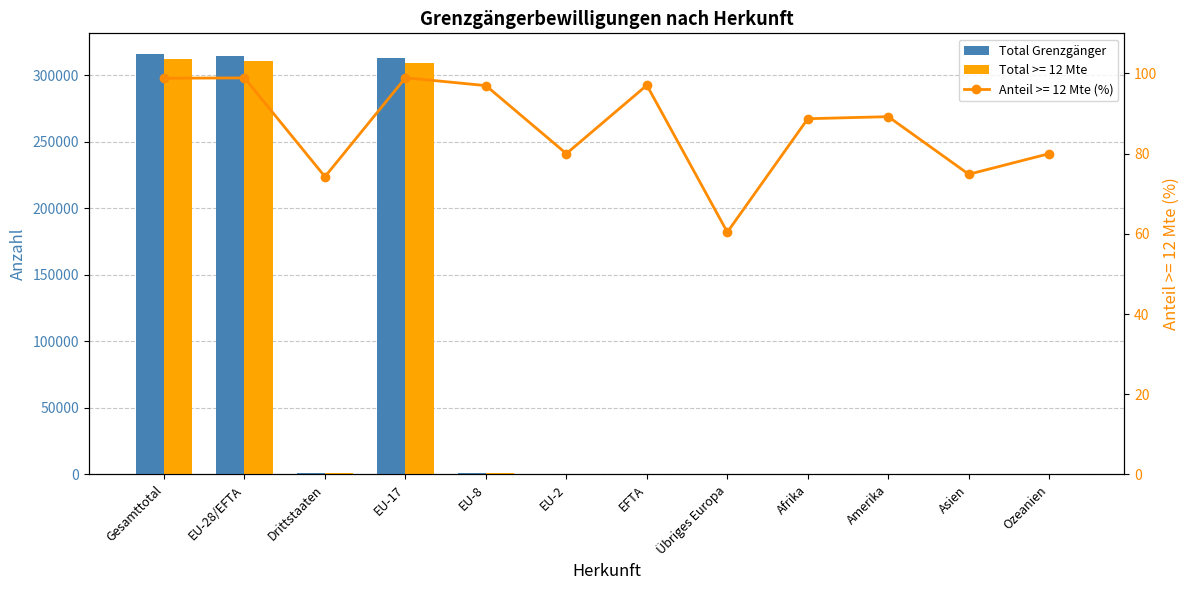

What is the smallest value displayed?

35